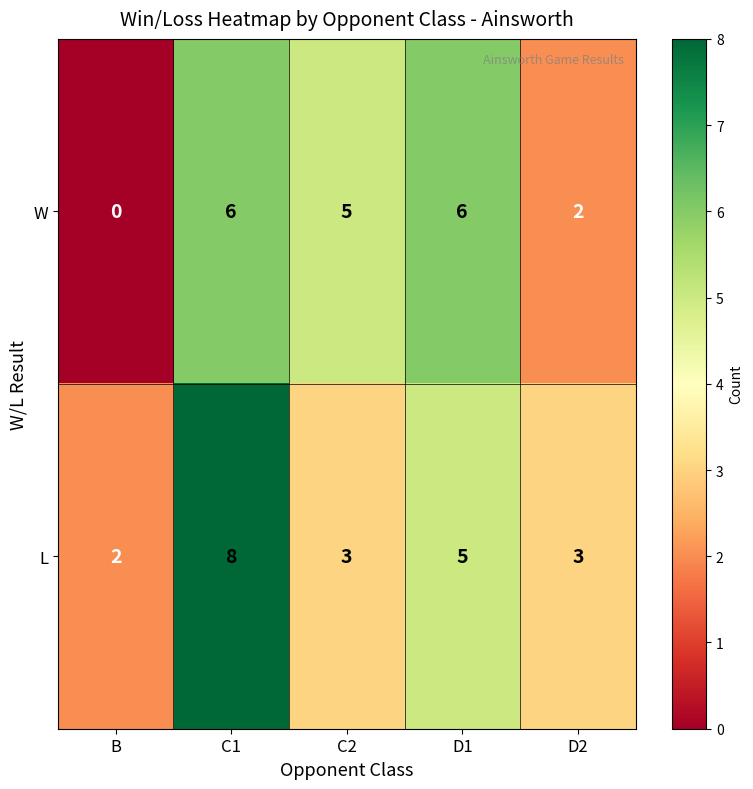

Where does the W series first go above 5?

C1